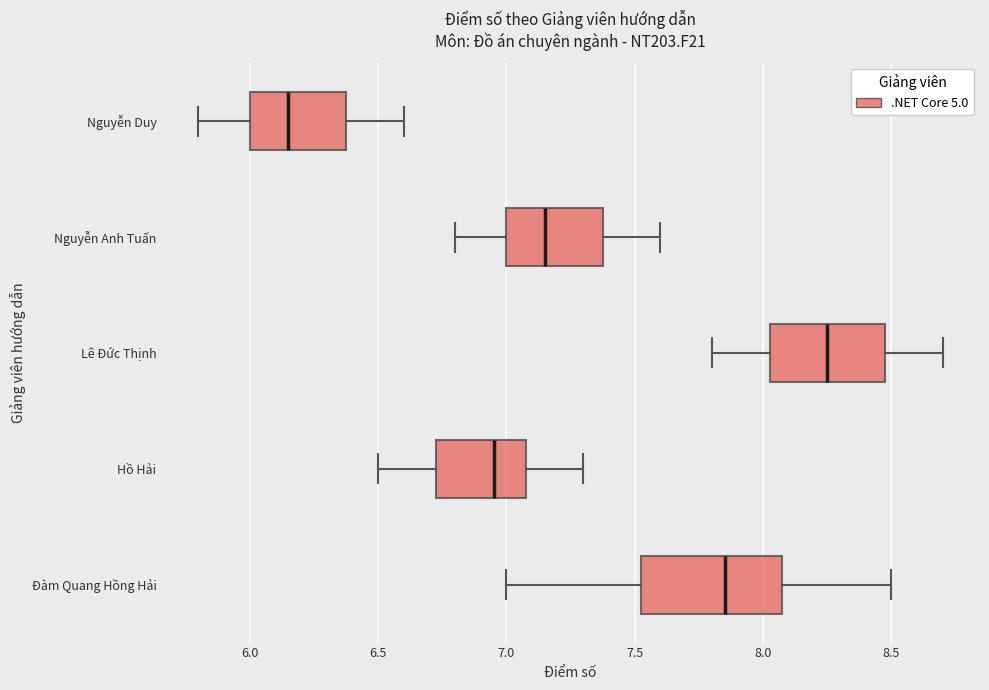

Comparing the boxes themselves (not the whiskers), which one is the widest?

Đàm Quang Hồng Hải